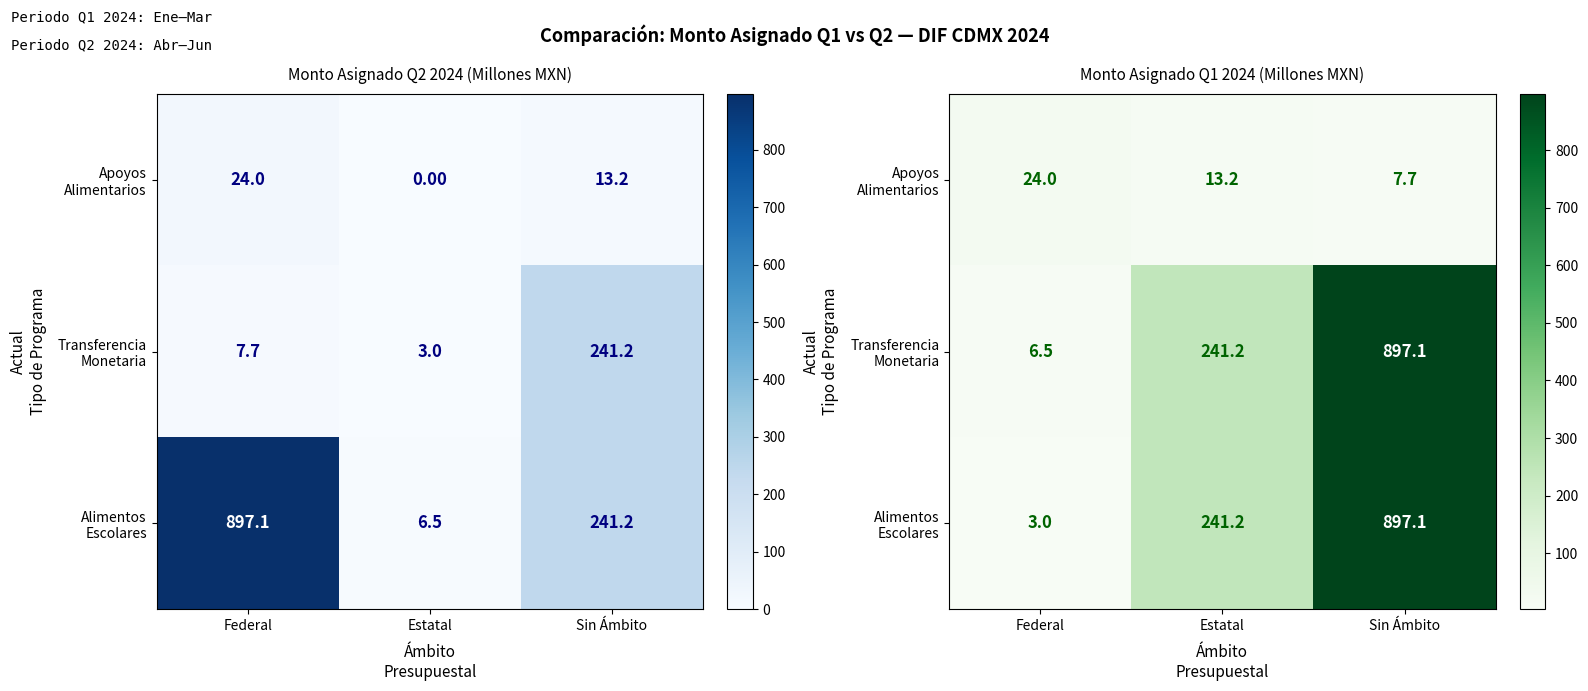

The value of Alimentos Escolares at Sin Ámbito is 453.7. True or false?

False